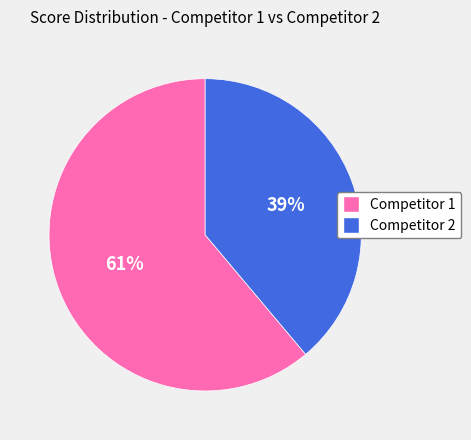

True or false: Competitor 2 accounts for 39% of the total.

True